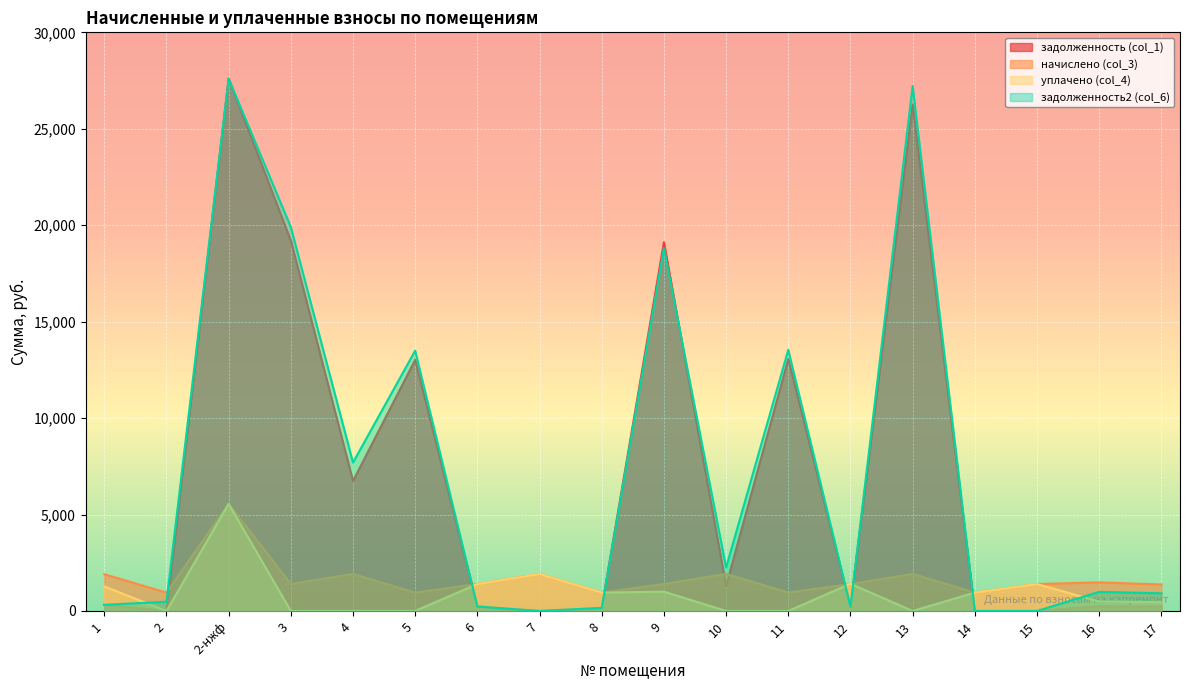

Which has a higher value, 4 or 6?

4